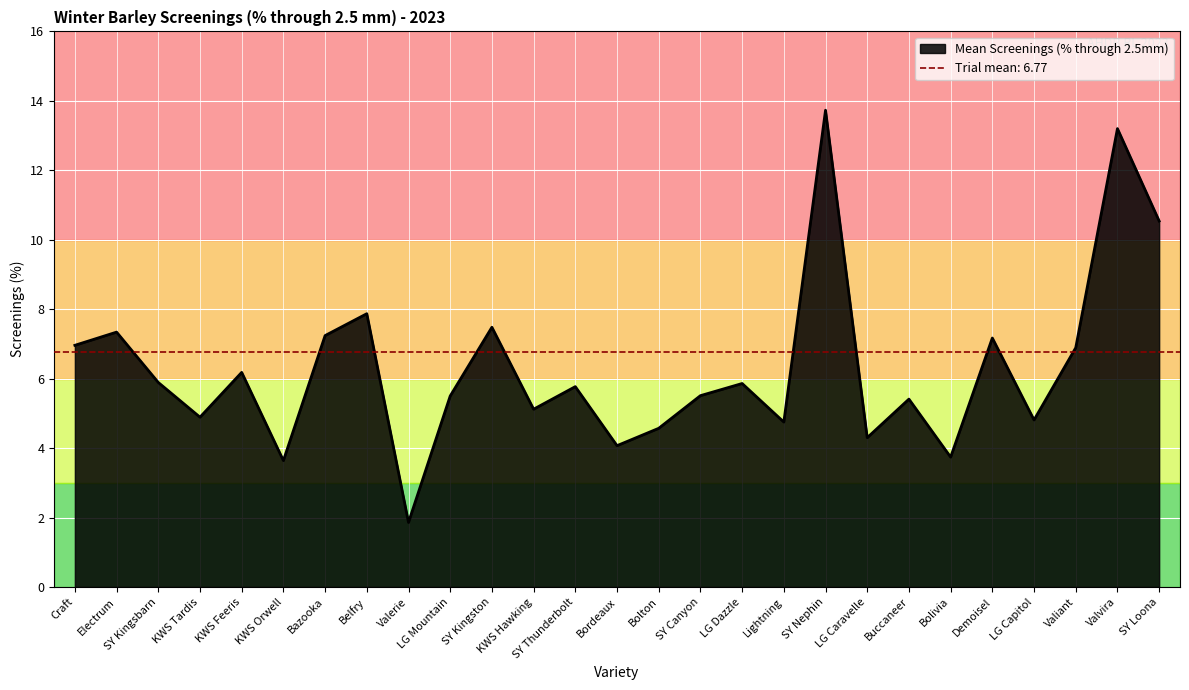

Read the value at LG Capitol.

4.8